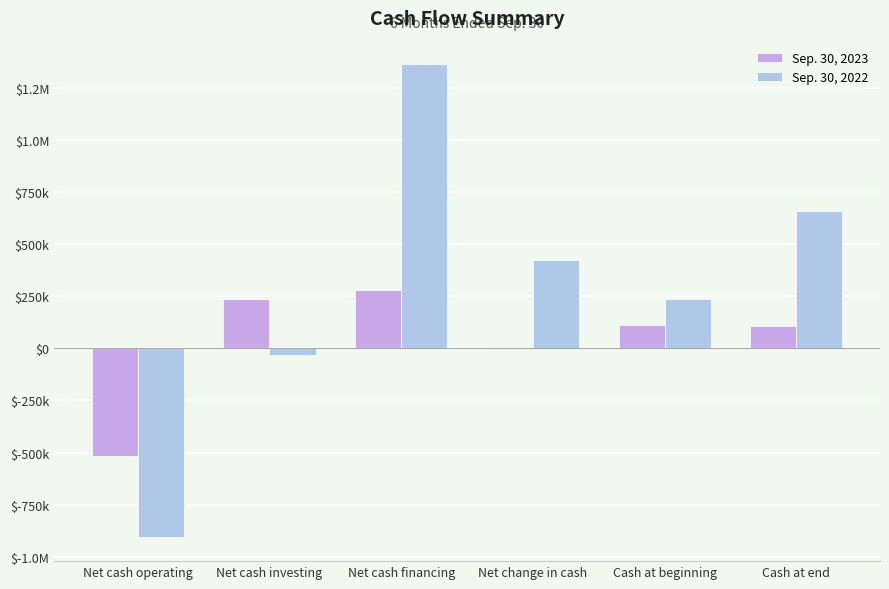

What are all the series names shown in the legend?

Sep. 30, 2023, Sep. 30, 2022